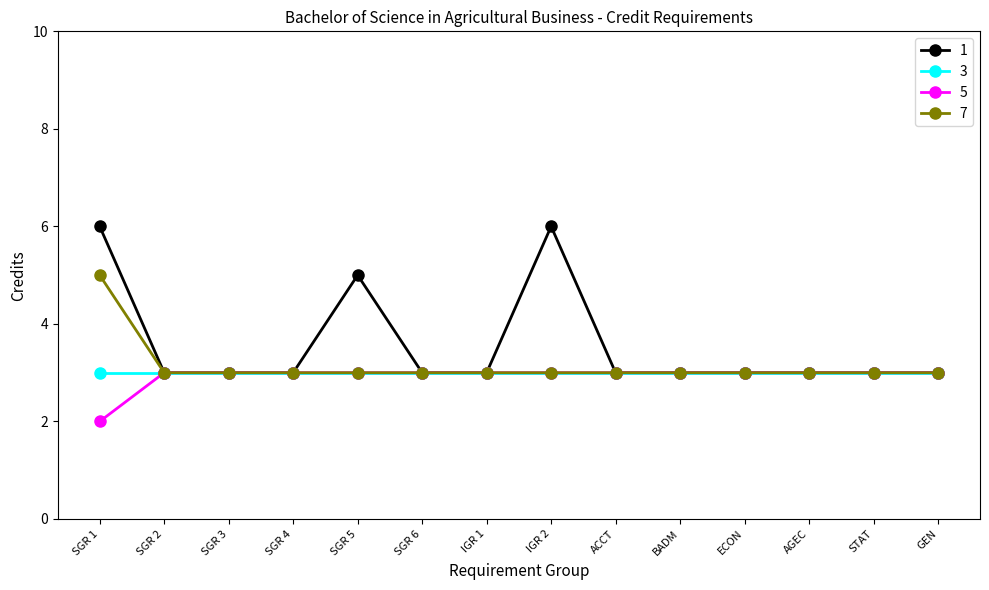

What is the difference between the highest and lowest values at SGR 1?

4